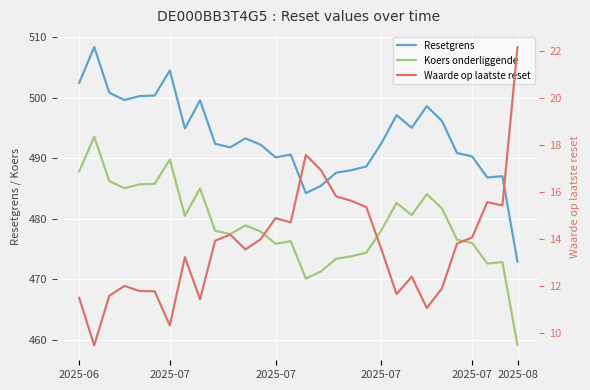

How many data points in Waarde op laatste reset are less than 13?

12